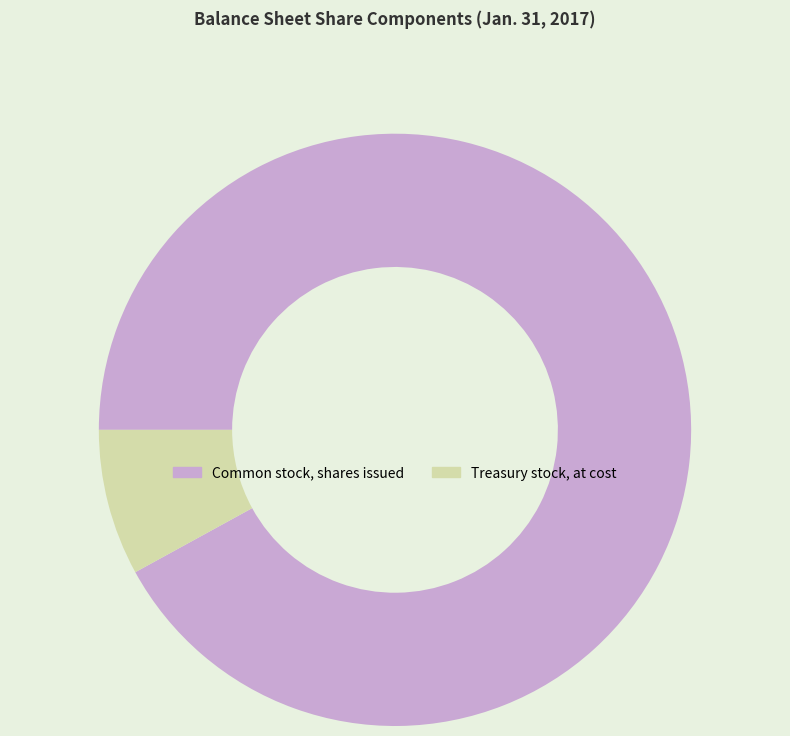

Is Common stock, shares issued the majority of the pie?

Yes